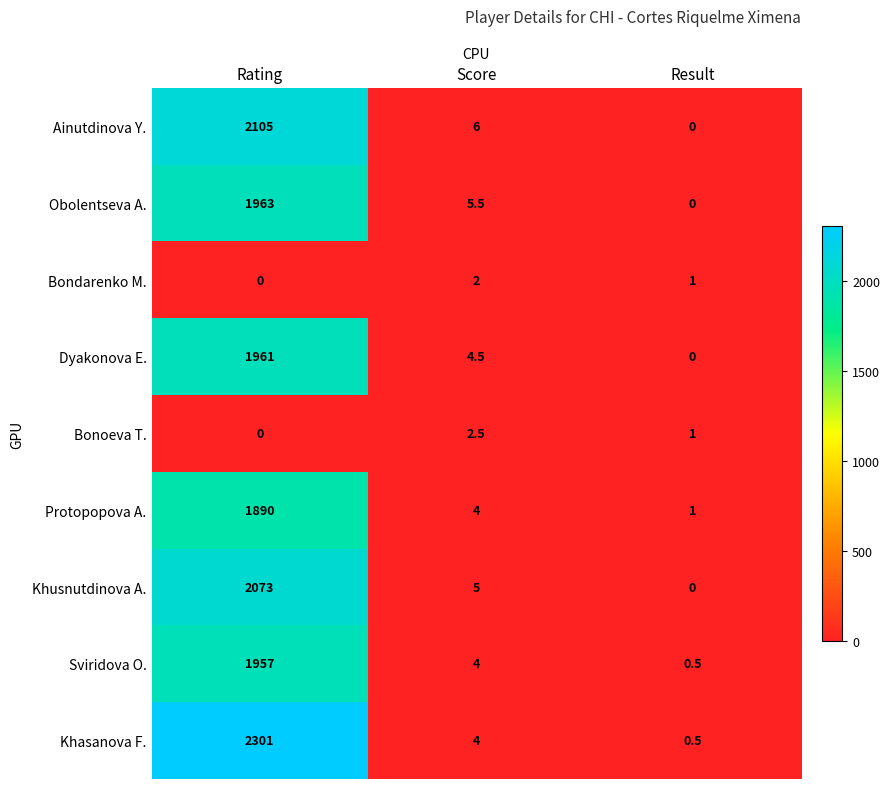

What is the sum of all Bonoeva T. values?

3.5